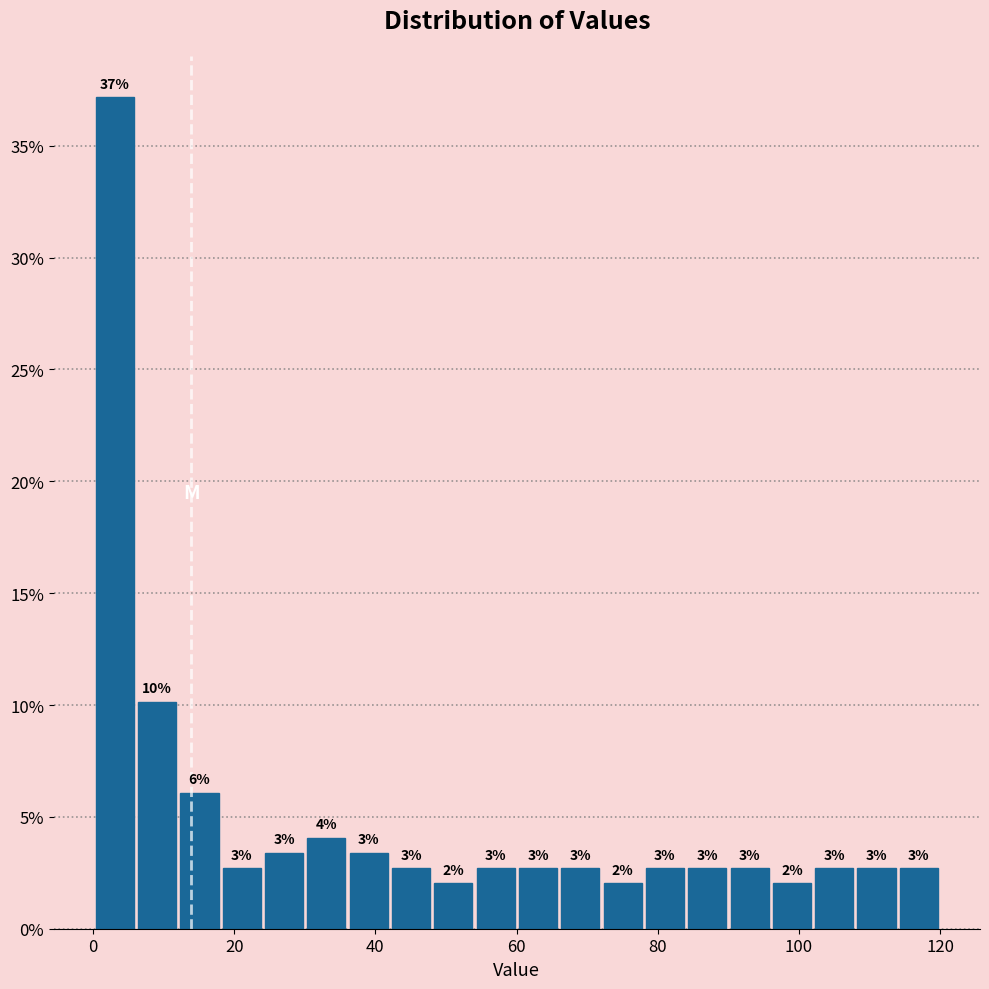

Around what value on the x-axis is the tallest bar? Give the approximate position of its centre, as read against the axis.

4